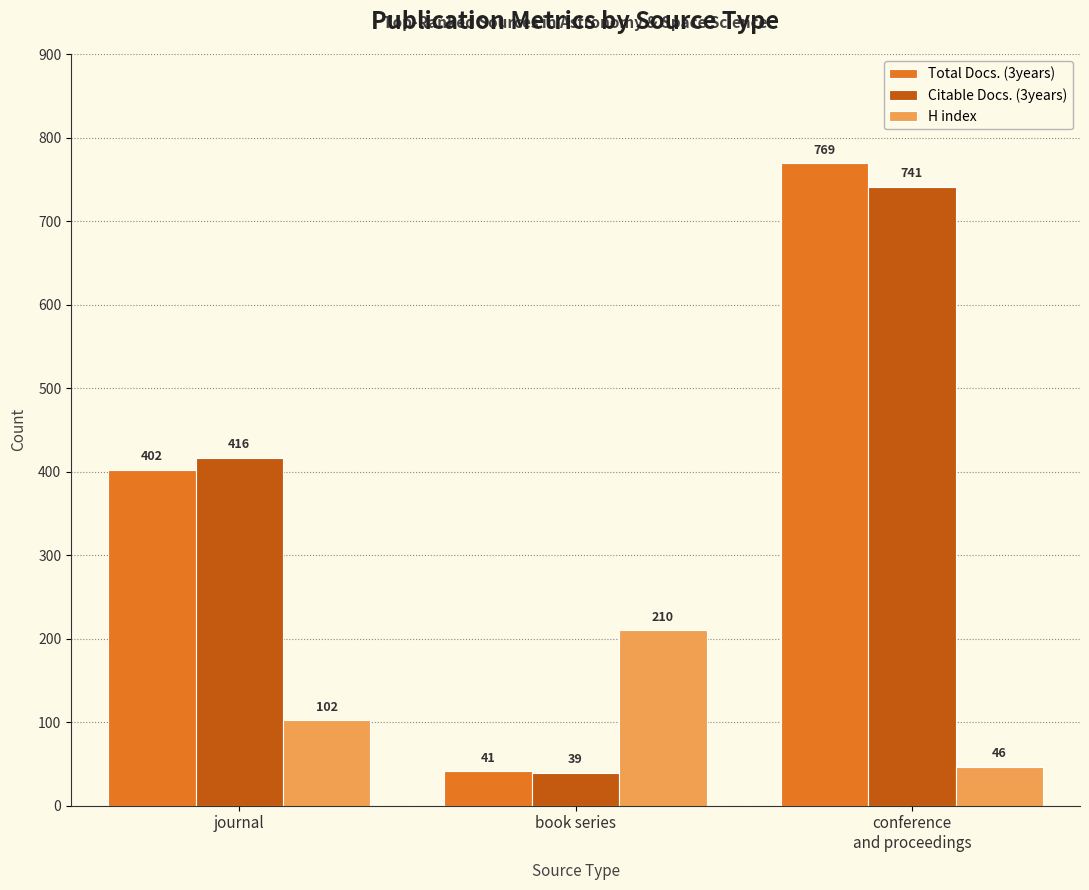

Rank the categories by Citable Docs. (3years) value from highest to lowest.

conference
and proceedings, journal, book series